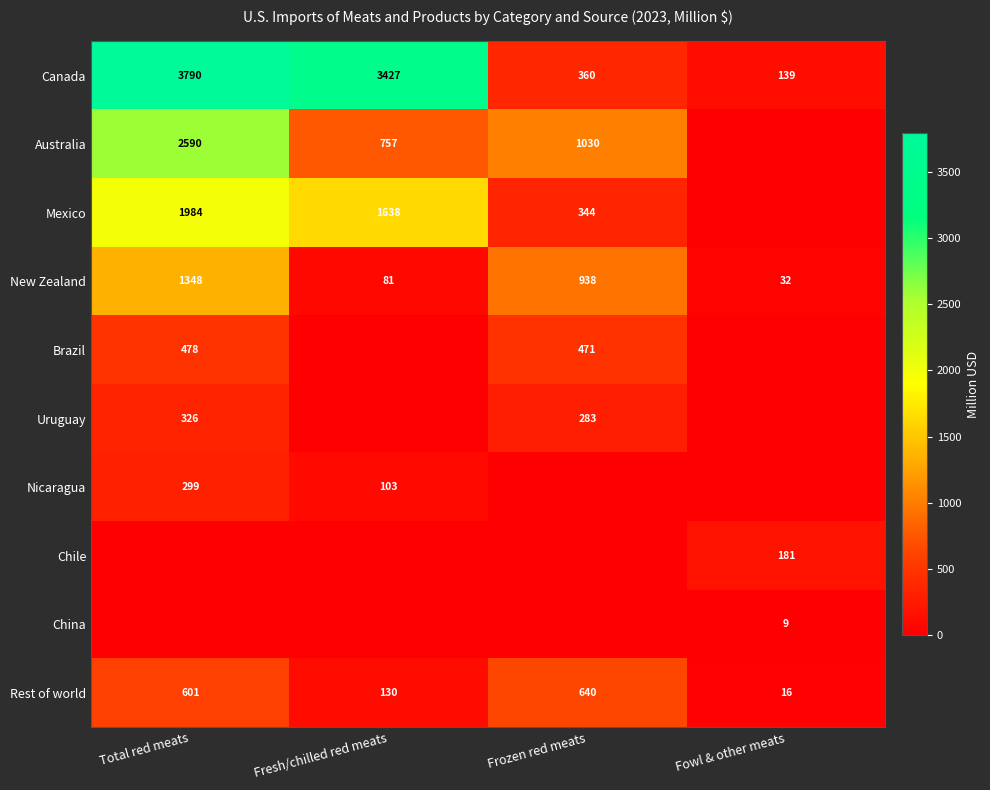

What is the difference between the Australia values at Fresh/chilled red meats and Total red meats?

1833